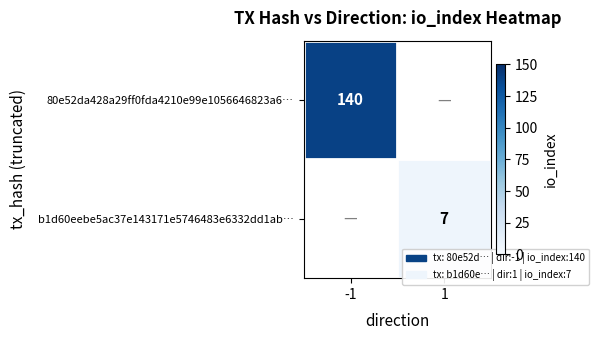

Which category has the highest value across all series?

-1